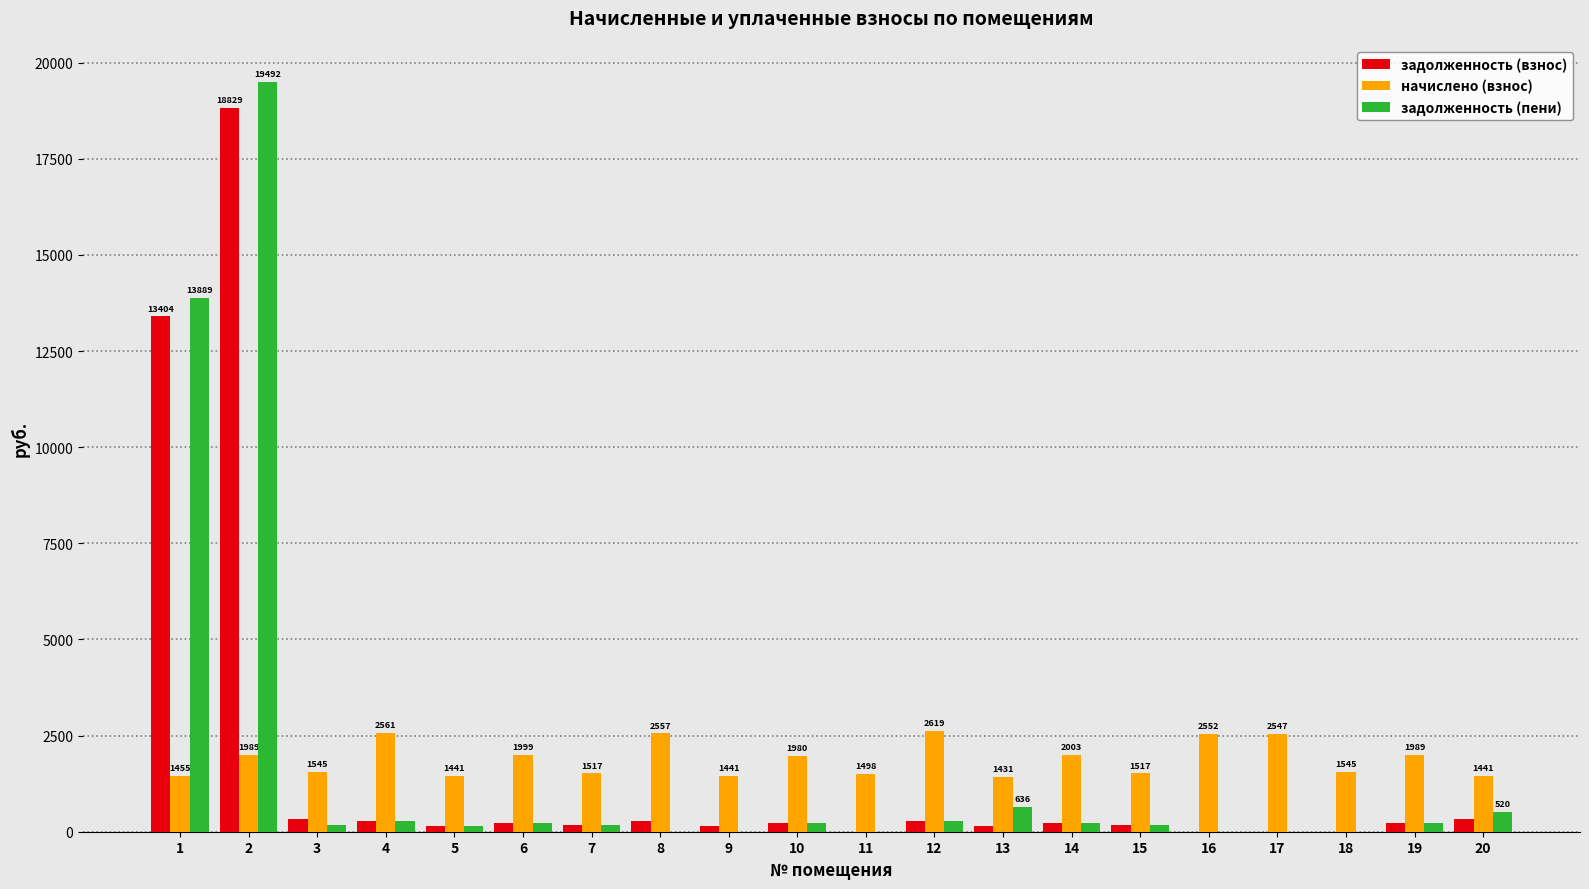

What is the maximum value for задолженность (взнос)?

18828.5